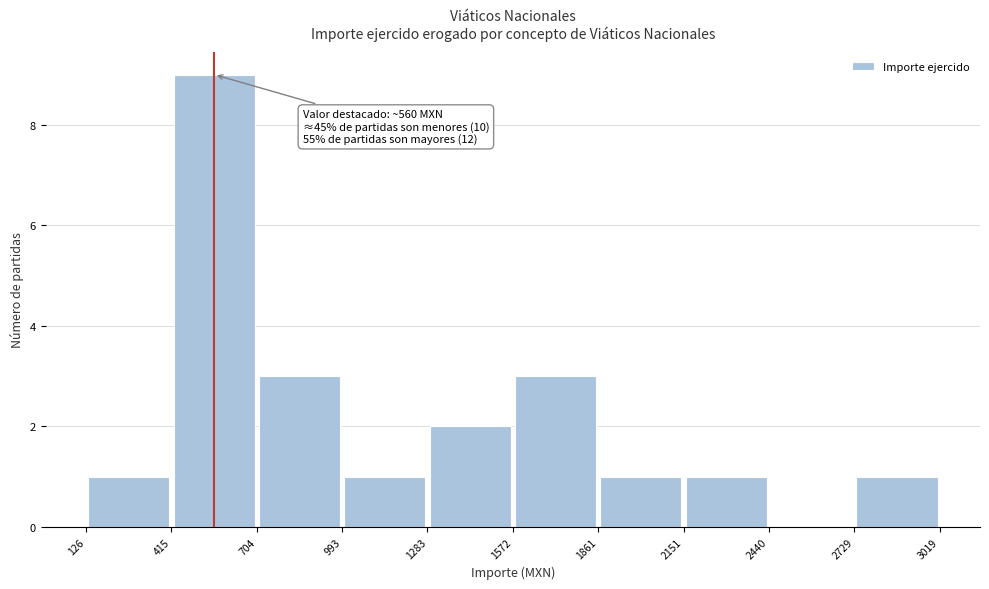

Over which range of the x-axis is the bar tallest?

415 to 704